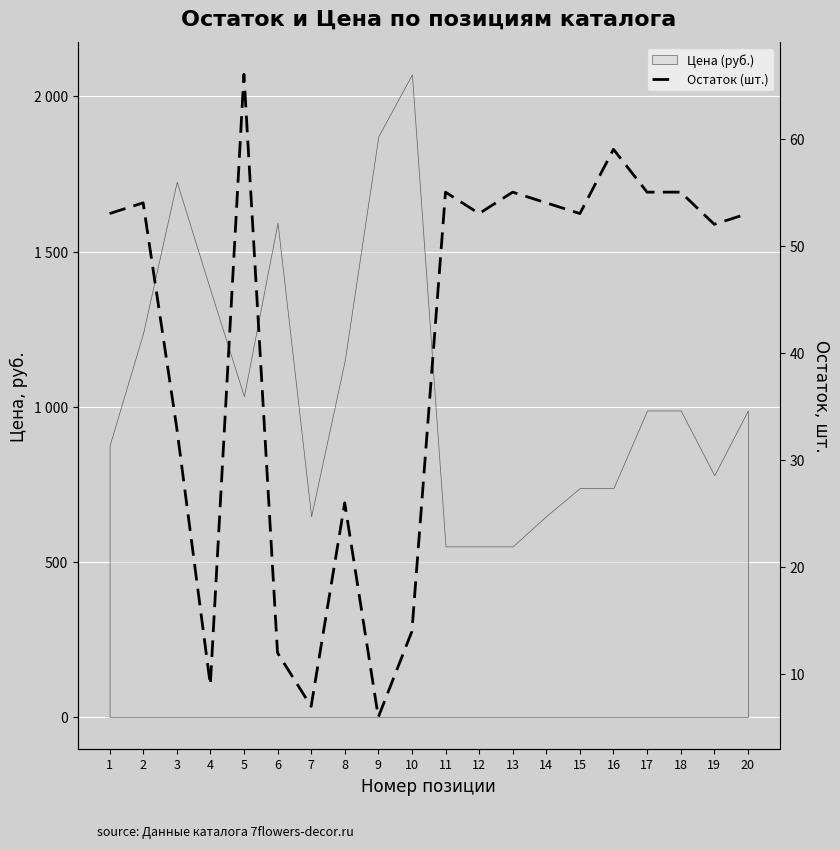

What is the smallest value displayed?

6